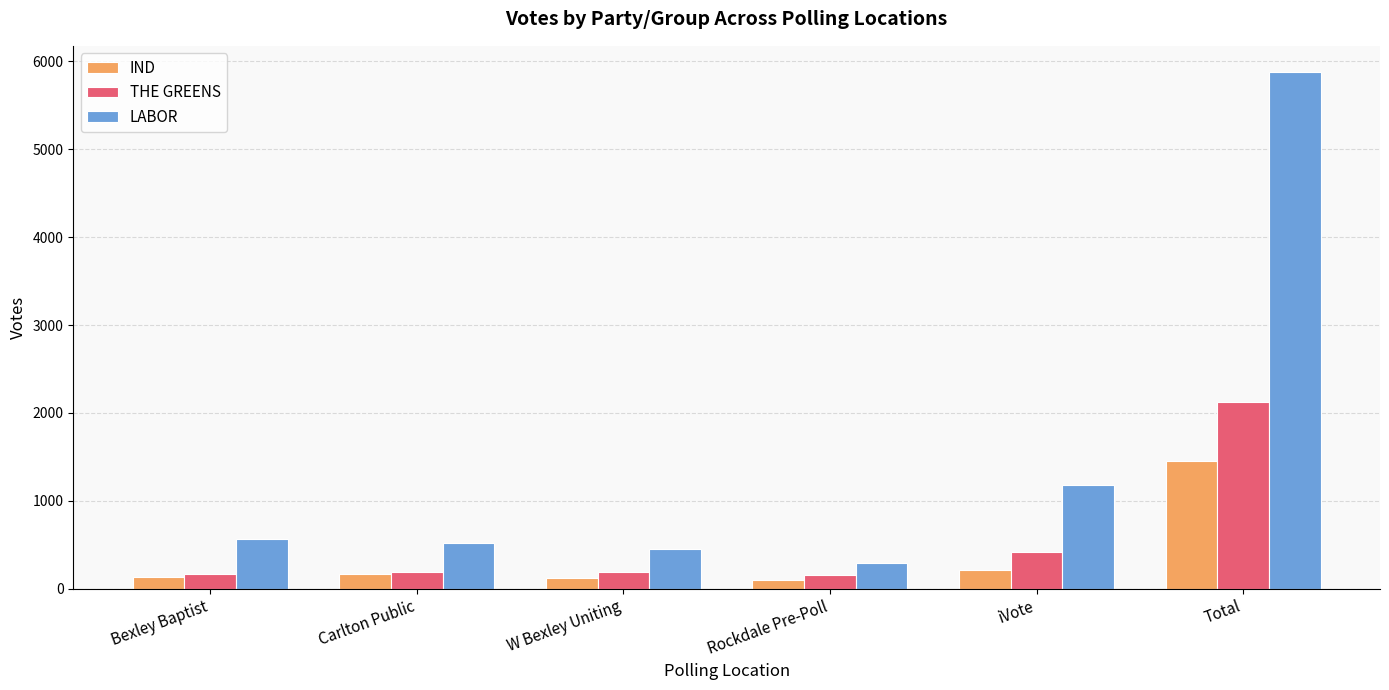

Is the value of LABOR at Rockdale Pre-Poll greater than the value of IND at Total?

No